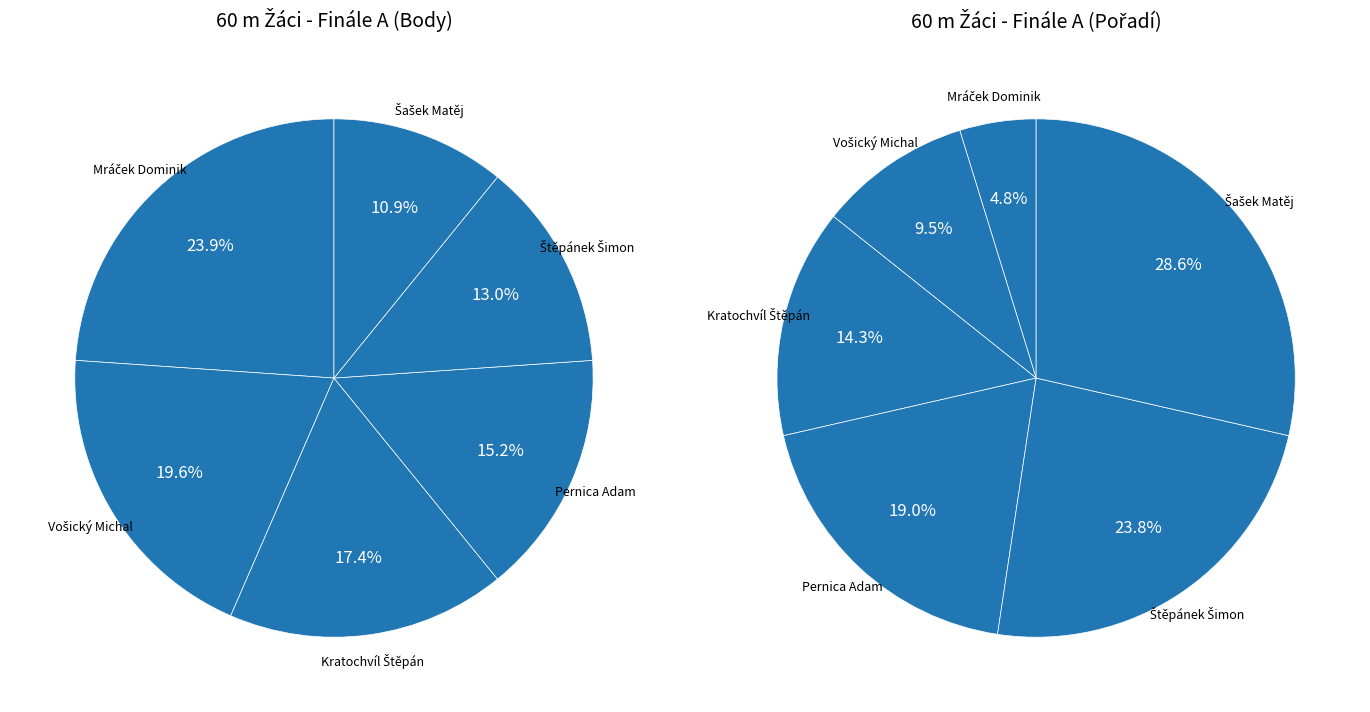

Does any single category account for the majority?

No